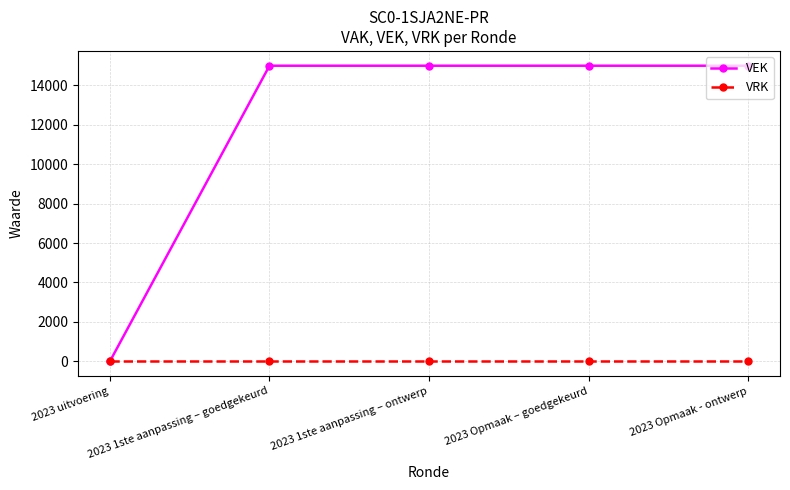

Which series changed the most between 2023 uitvoering and 2023 Opmaak – goedgekeurd?

VEK